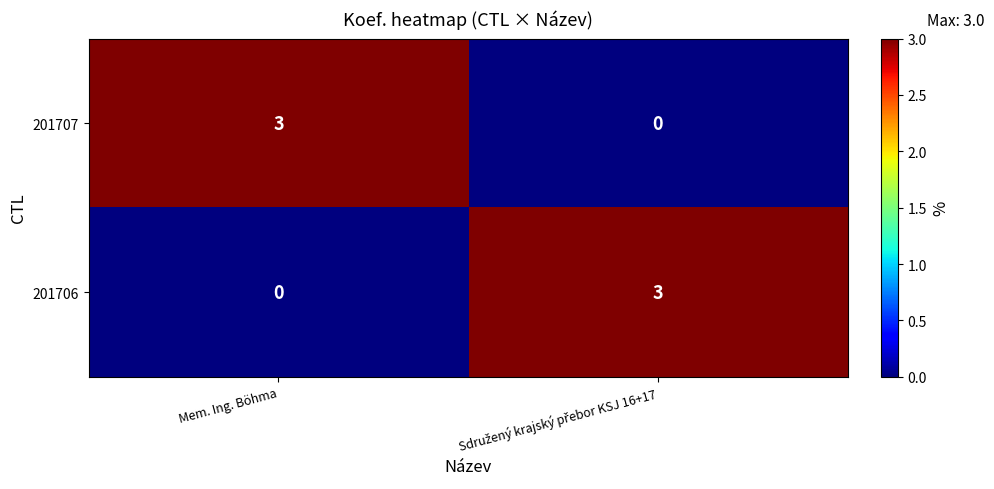

At which label does 201707 reach its peak?

Mem. Ing. Böhma